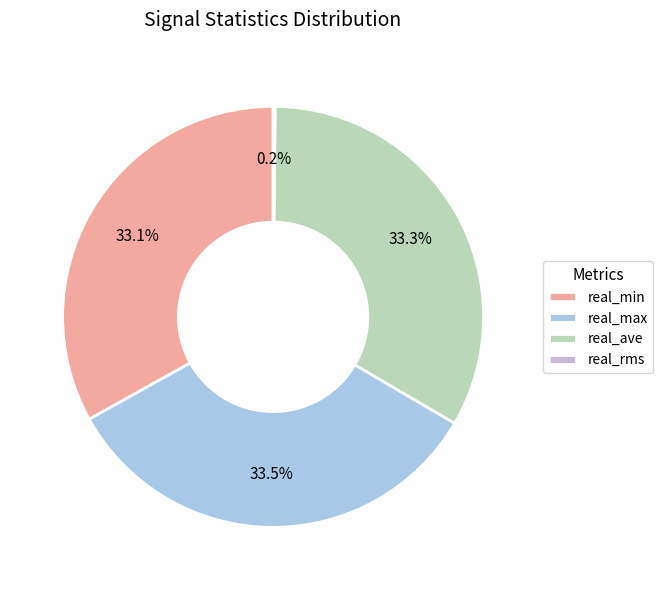

How many slices are in this pie chart?

4